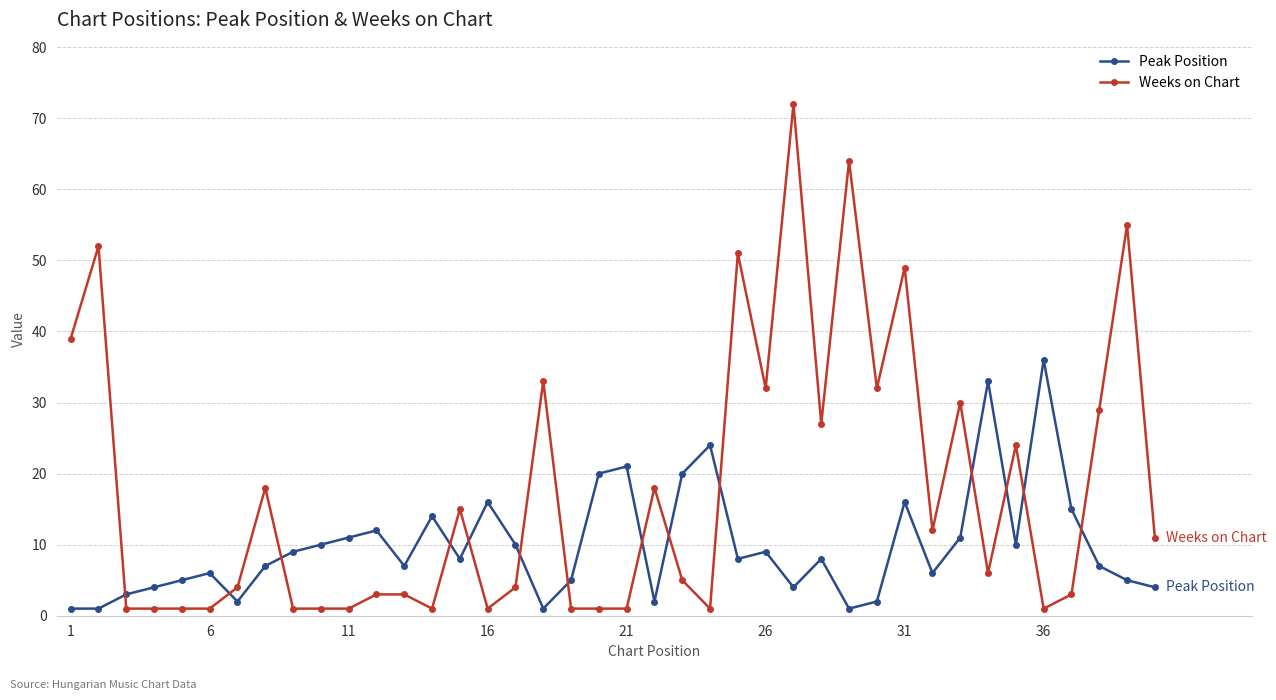

How many series are shown in this chart?

2